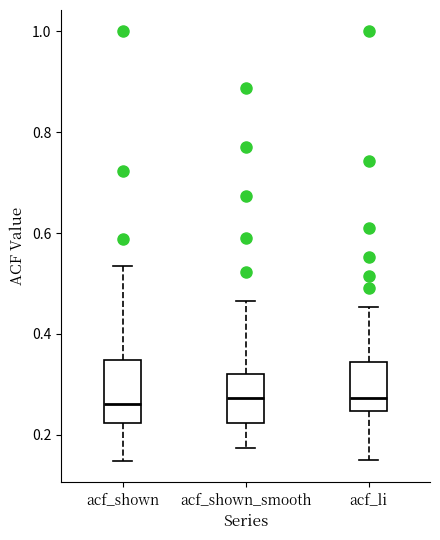

Where does the lower whisker of the box for acf_li end on the y-axis? The values are not printed on the chart, so give them approximately, as read against the axis.

0.16